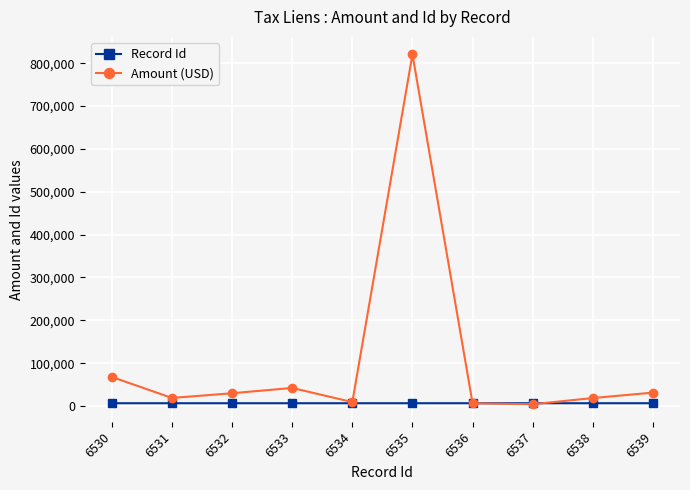

At which label is Amount (USD) closest to 412397?

6530